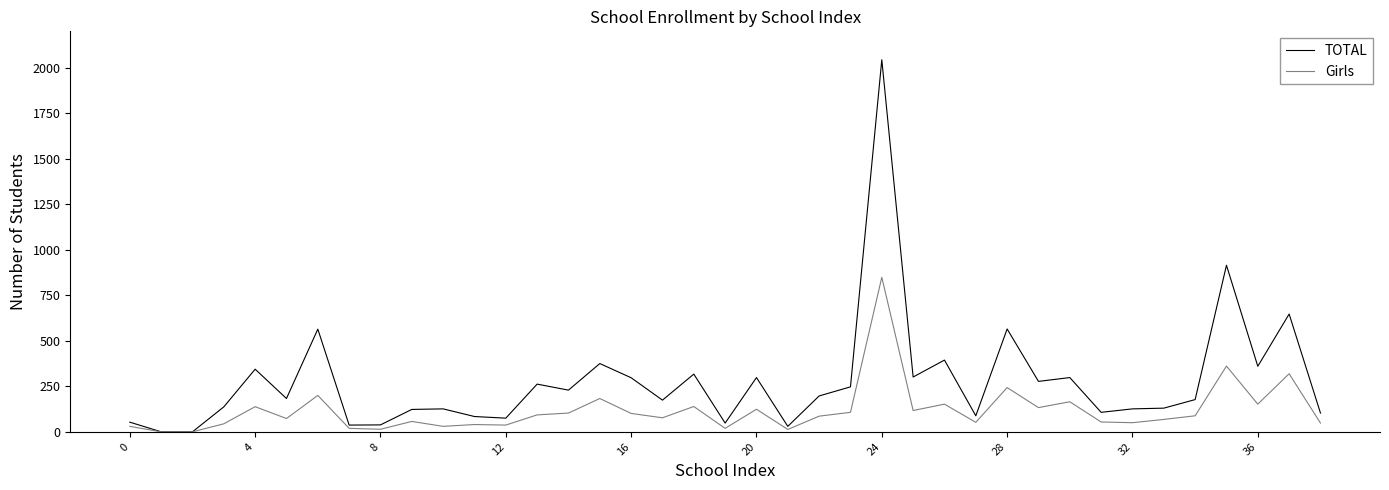

Which series has the widest spread of values?

TOTAL